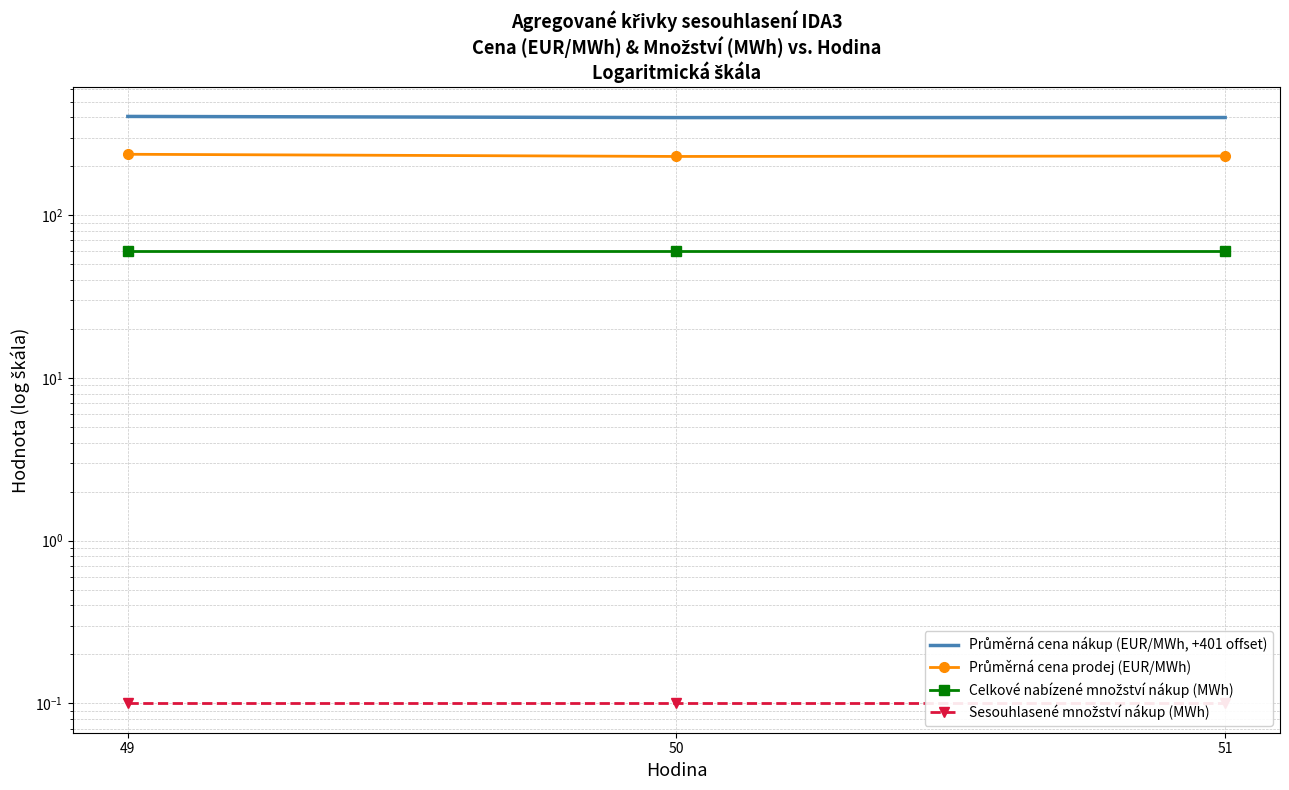

Reading right to left, list all the values displayed in this chart.

Průměrná cena nákup (EUR/MWh, +401 offset): 51=398.9	50=398.6	49=405.1
Průměrná cena prodej (EUR/MWh): 51=231.4	50=229.9	49=237.1
Celkové nabízené množství nákup (MWh): 51=59.9	50=59.9	49=59.9
Sesouhlasené množství nákup (MWh): 51=0.1	50=0.1	49=0.1